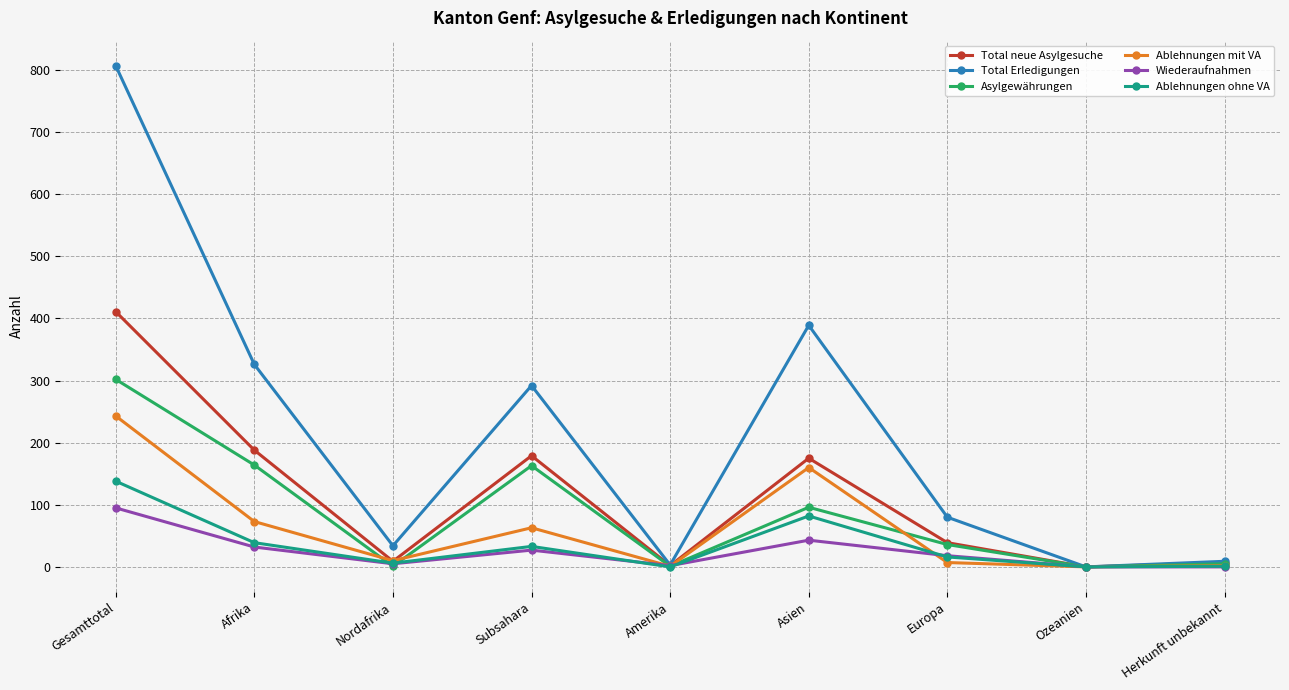

How many lines are shown in the chart?

6